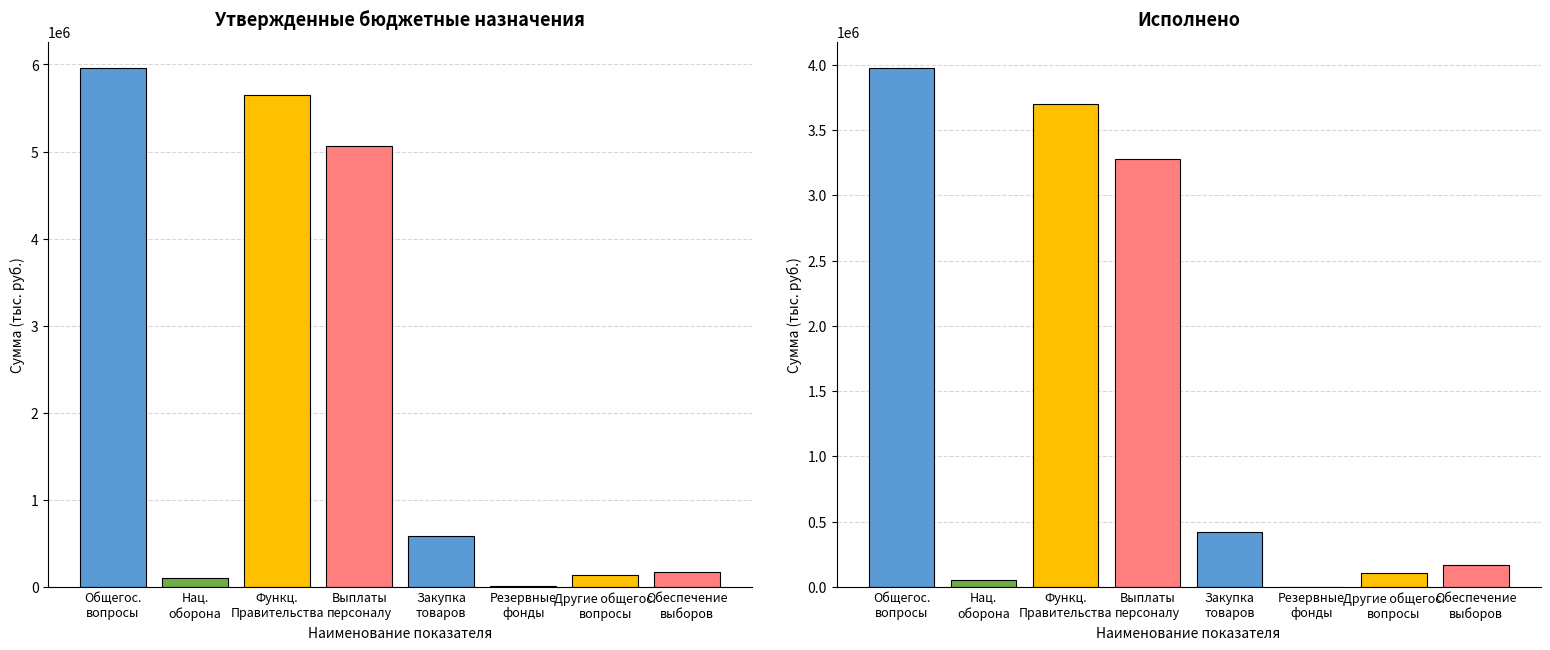

Between Общегосударственные вопросы and Обеспечение выборов, which series saw the biggest shift?

Утвержденные назначения